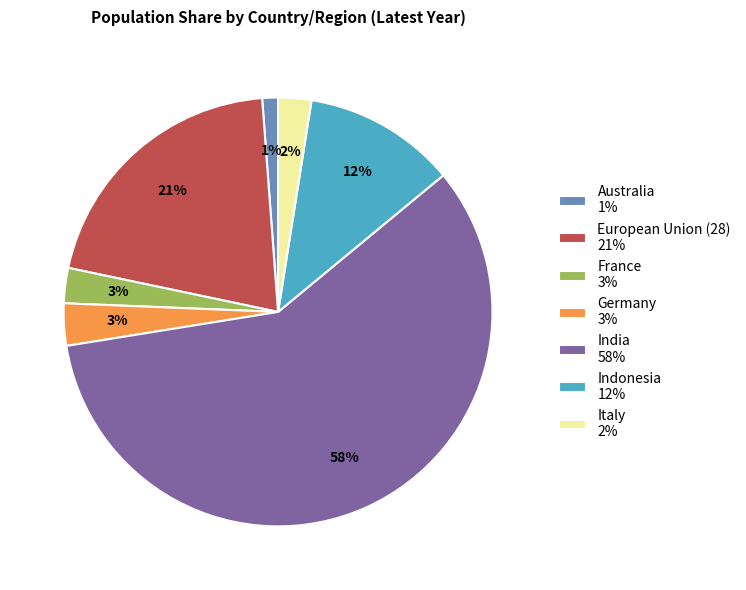

Which category has the smallest portion of the pie?

Australia